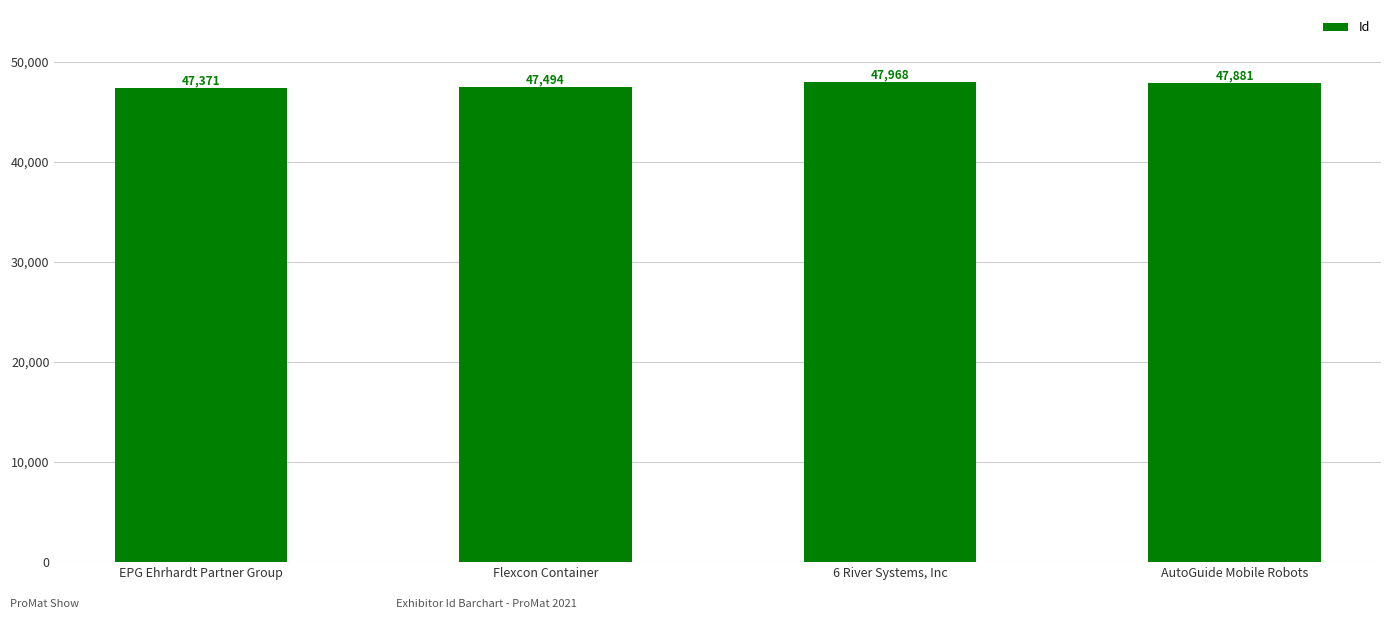

Are the bars grouped side by side (vs. stacked)?

No